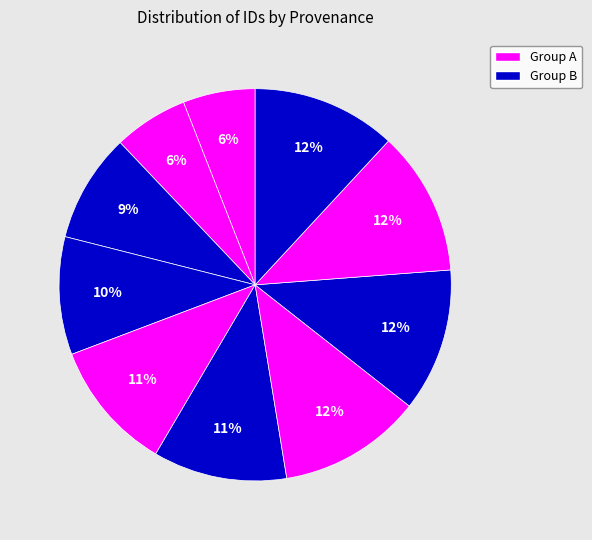

Is there a majority slice in this chart?

No